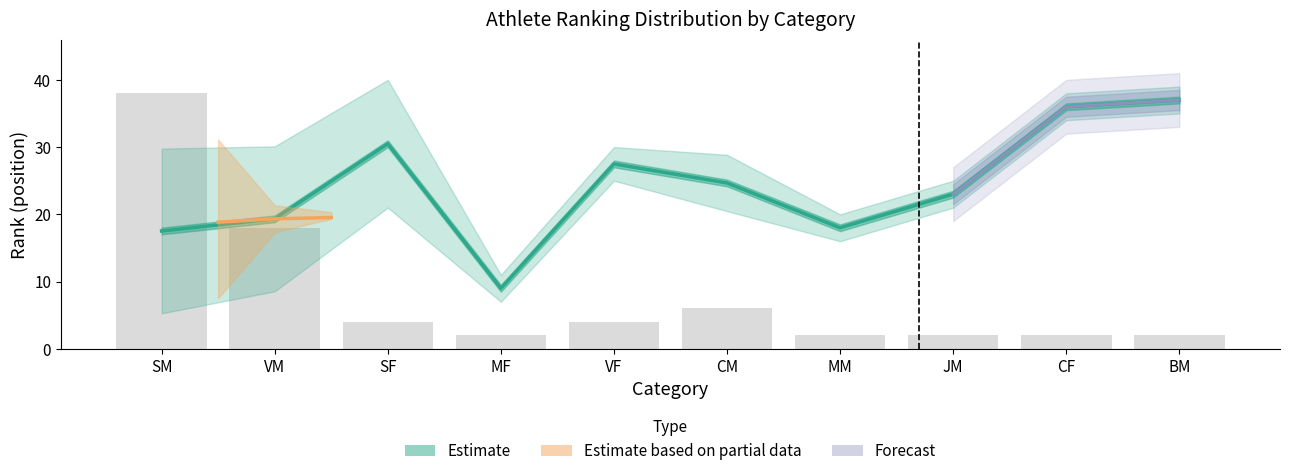

How many bars are there in total?

10